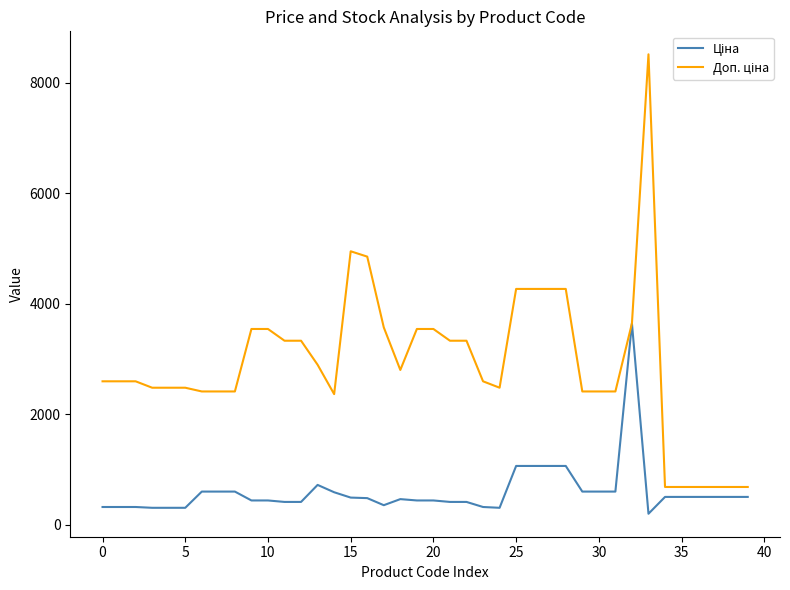

Count the number of data series in this chart.

2